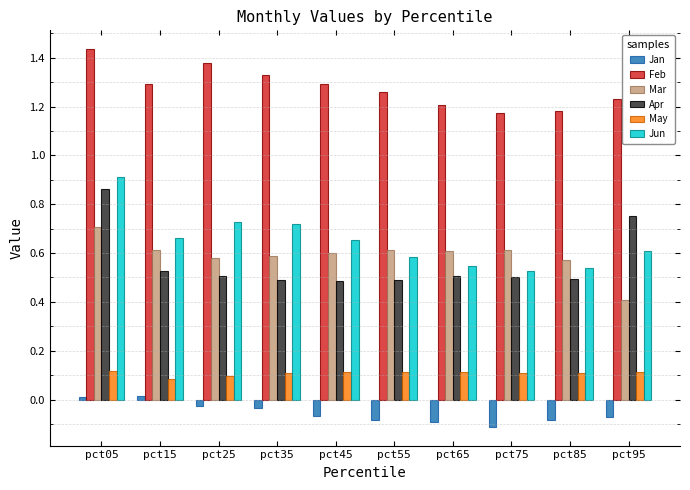

The value of Mar at pct65 is 1.0. True or false?

False